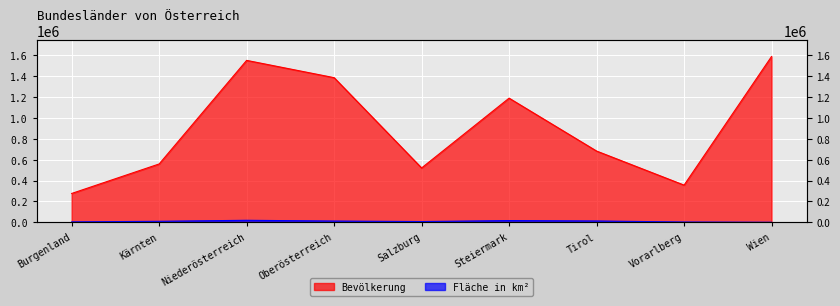

Count the number of categories in the chart.

9